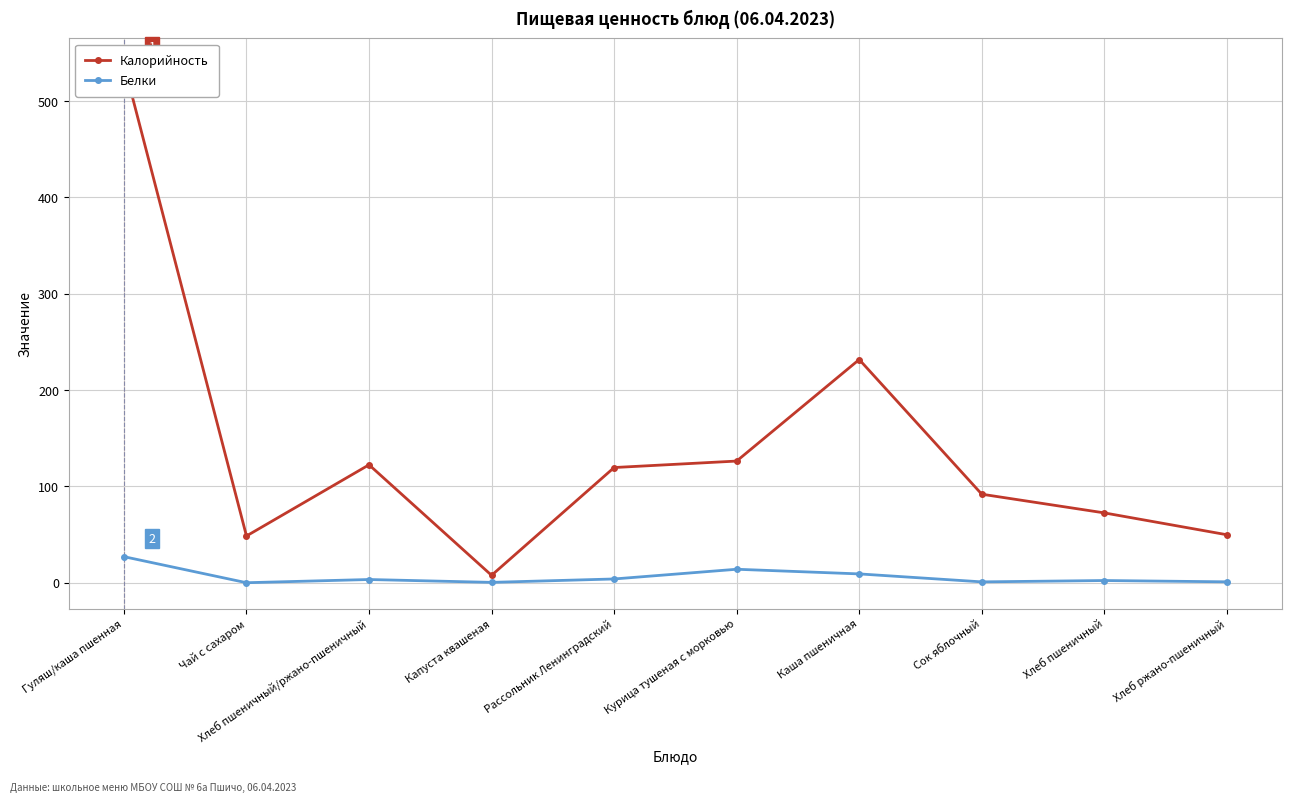

Between Гуляш/каша пшенная and Сок яблочный, which is larger?

Гуляш/каша пшенная